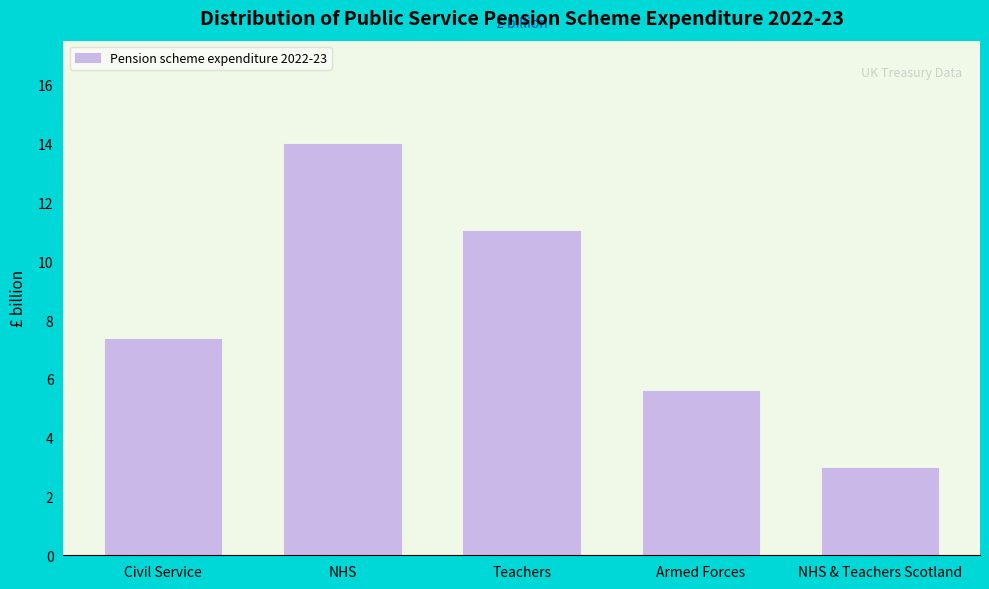

Reading right to left, extract all data points from this chart.

3.0	5.6	11.0	14.0	7.4